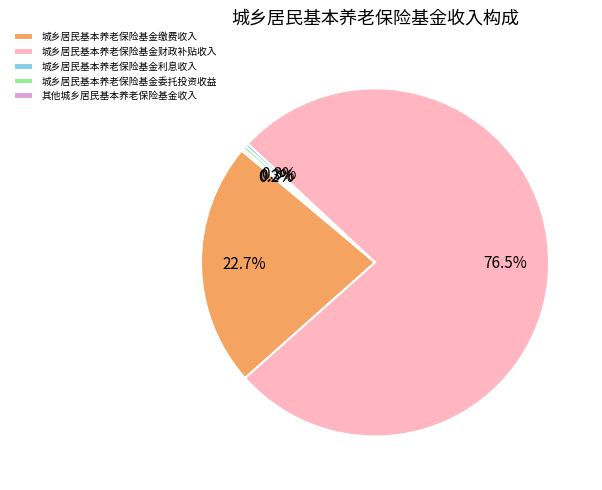

Is it true that 城乡居民基本养老保险基金利息收入 is 13% of the pie?

False